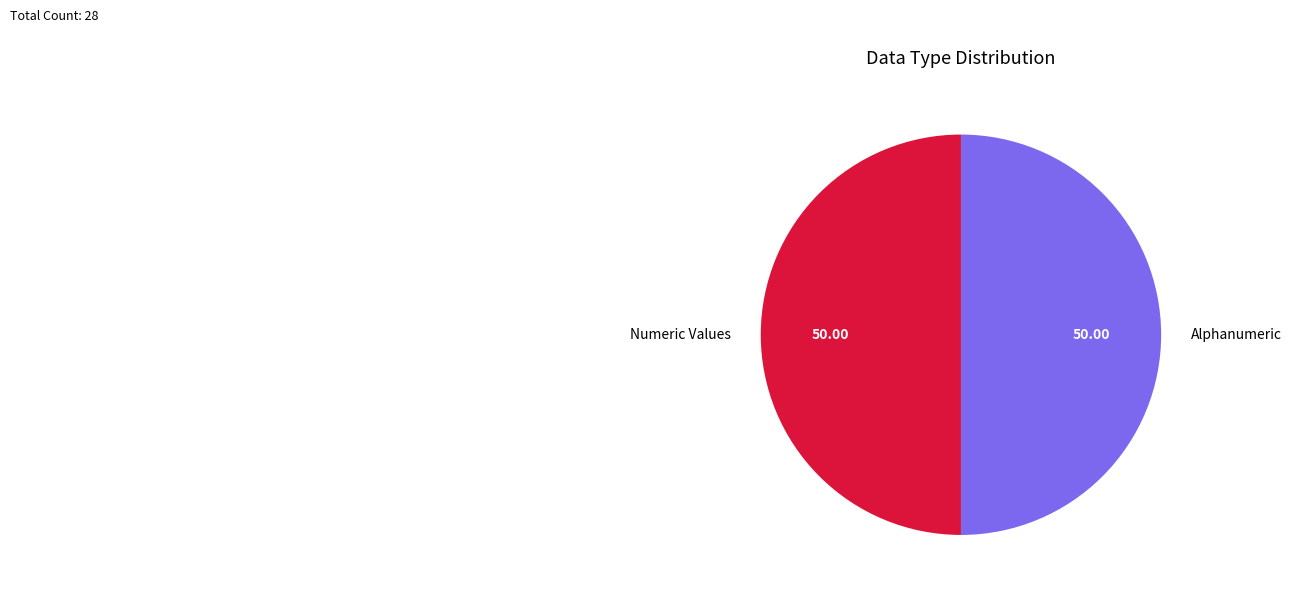

Is it true that Numeric Values is 16% of the pie?

False